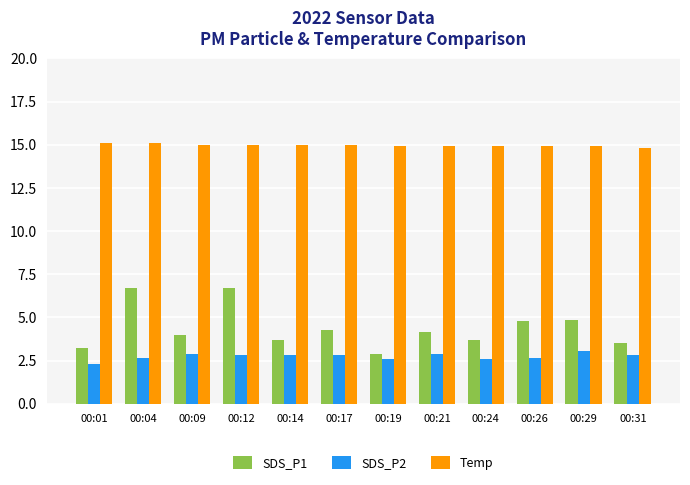

At 00:29, list the series in order from largest to smallest.

Temp, SDS_P1, SDS_P2